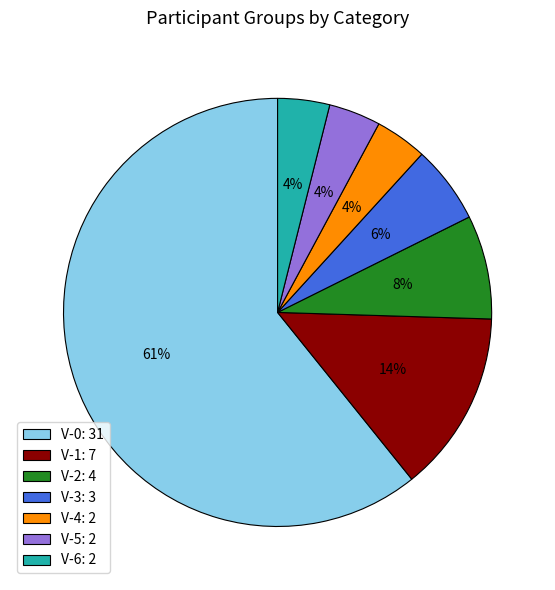

Do V-3: 3 and V-4: 2 together represent more than half of the pie?

No